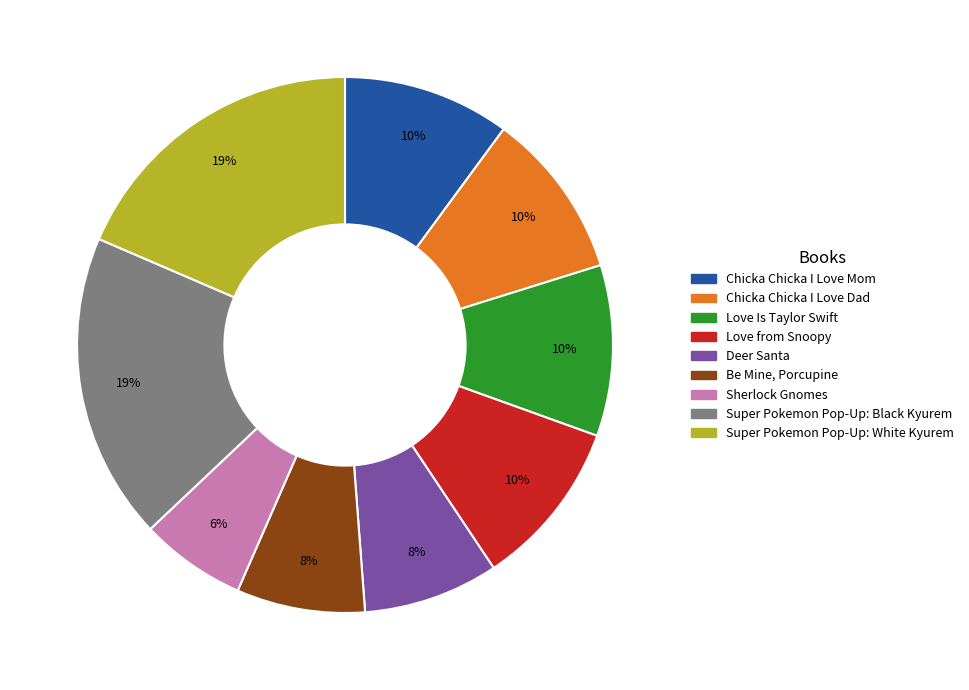

To the nearest percent, what portion does Love from Snoopy represent?

10%